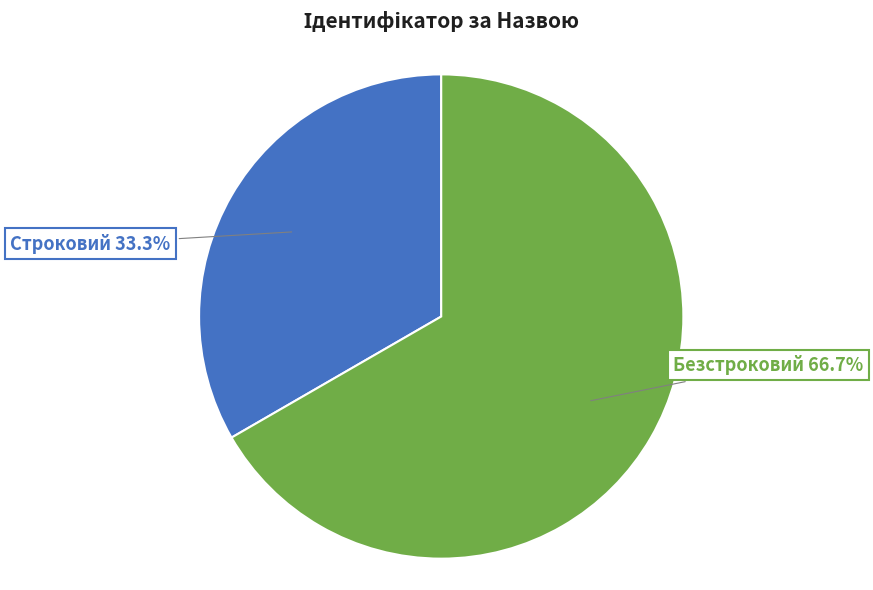

Is there any slice that represents more than half of the pie?

Yes